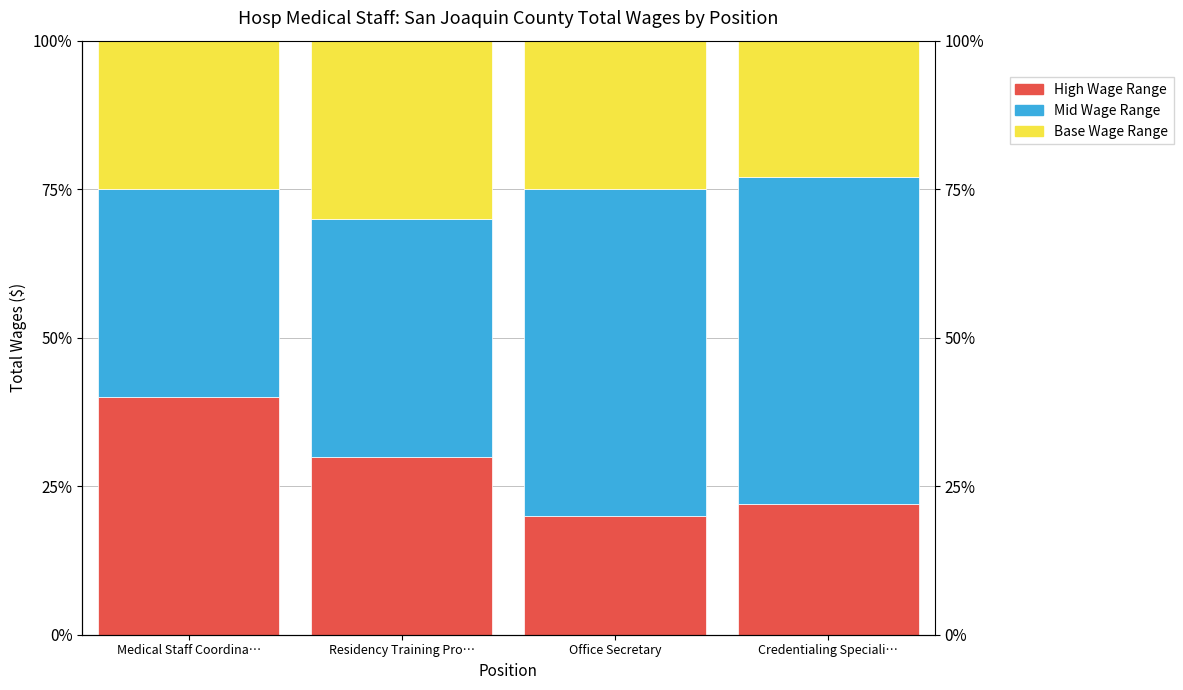

Reading right to left, extract all data points from this chart.

High Wage Range: Credentialing Speciali…=22	Office Secretary=20	Residency Training Pro…=30	Medical Staff Coordina…=40
Mid Wage Range: Credentialing Speciali…=55	Office Secretary=55	Residency Training Pro…=40	Medical Staff Coordina…=35
Base Wage Range: Credentialing Speciali…=23	Office Secretary=25	Residency Training Pro…=30	Medical Staff Coordina…=25